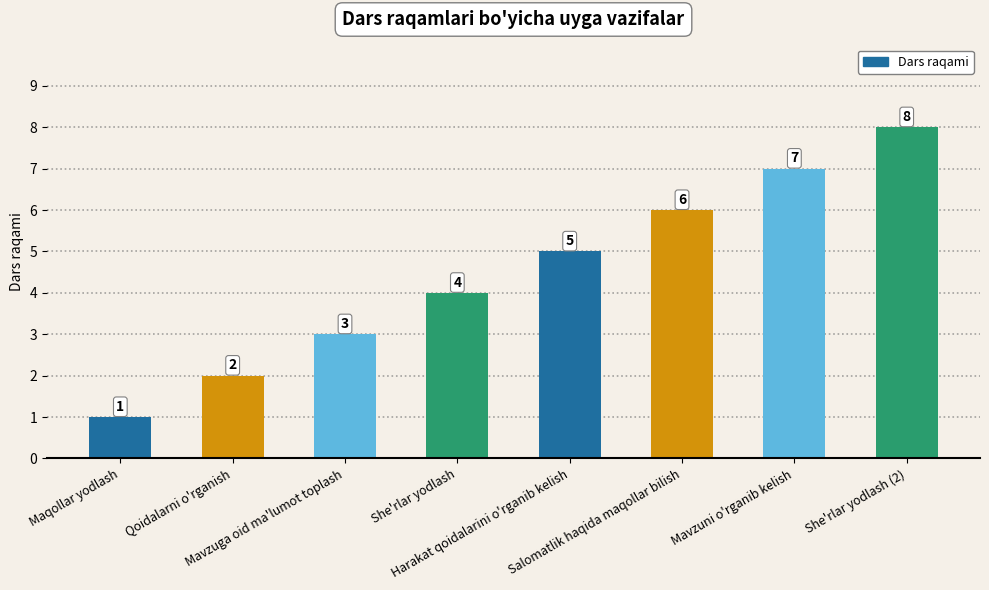

Are the bars grouped side by side (vs. stacked)?

No